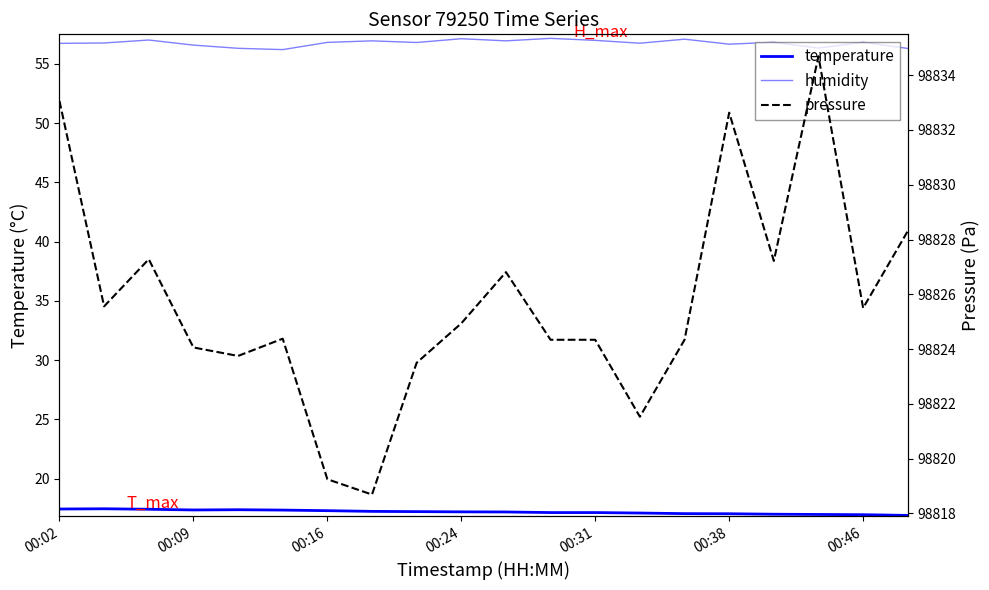

Reading left to right, what are all the values shown in this chart?

temperature: 17.4	17.4	17.4	17.4	17.4	17.3	17.3	17.2	17.2	17.2	17.2	17.1	17.1	17.1	17.0	17.0	17.0	17.0	16.9	16.9
humidity: 56.7	56.8	57.0	56.6	56.3	56.2	56.8	57.0	56.8	57.1	57.0	57.2	57.0	56.8	57.1	56.7	56.8	56.3	56.8	56.3
pressure: 98833.1	98825.6	98827.3	98824.1	98823.8	98824.4	98819.2	98818.7	98823.5	98824.9	98826.8	98824.3	98824.3	98821.5	98824.3	98832.6	98827.2	98834.7	98825.5	98828.3